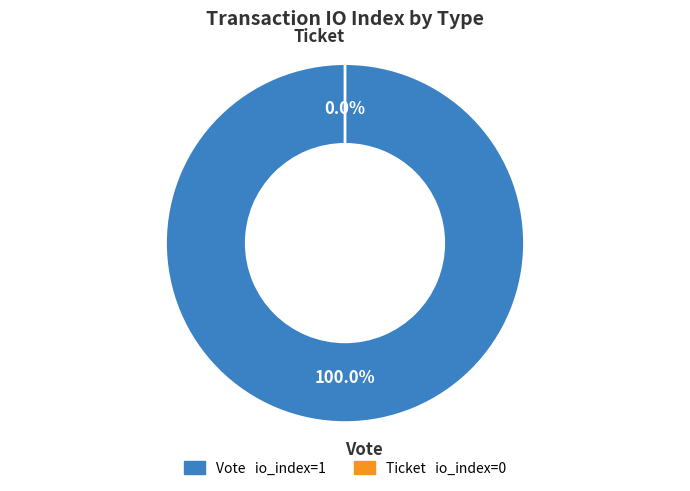

Rank the categories by value from lowest to highest.

Ticket, Vote